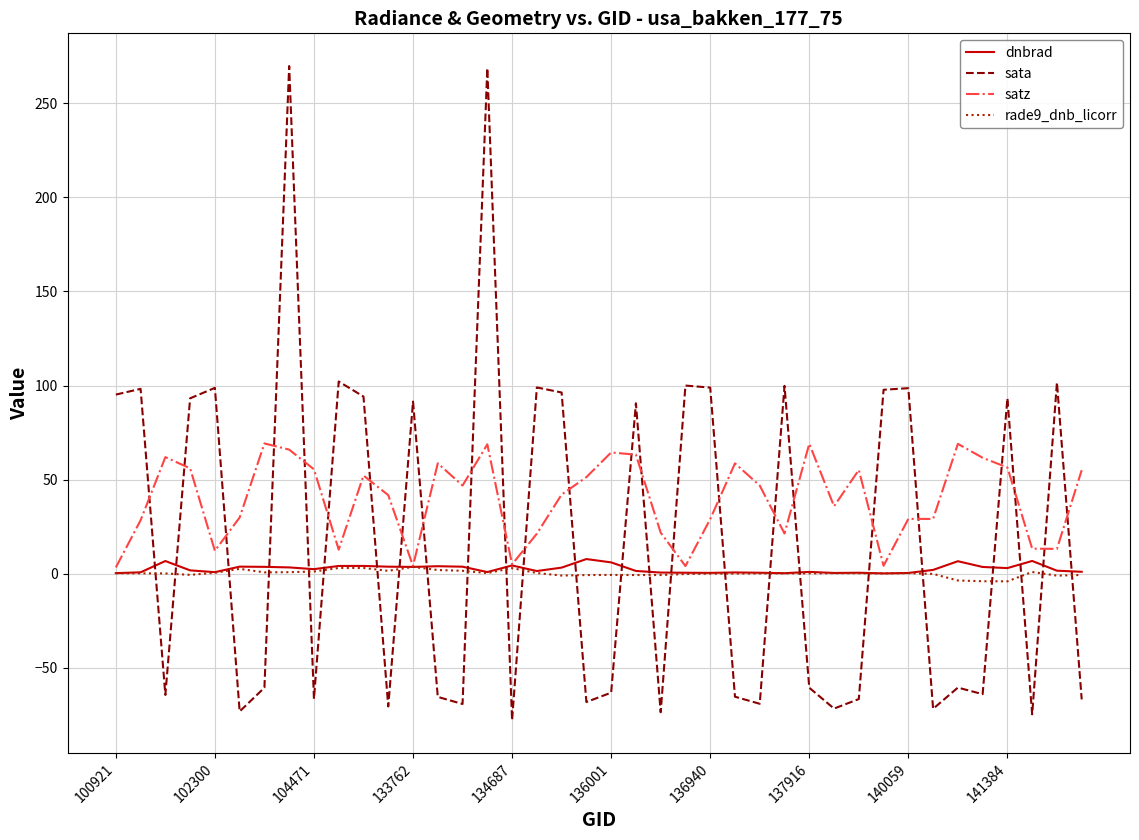

What is the difference between the second highest and minimum values in the sata series?

346.4